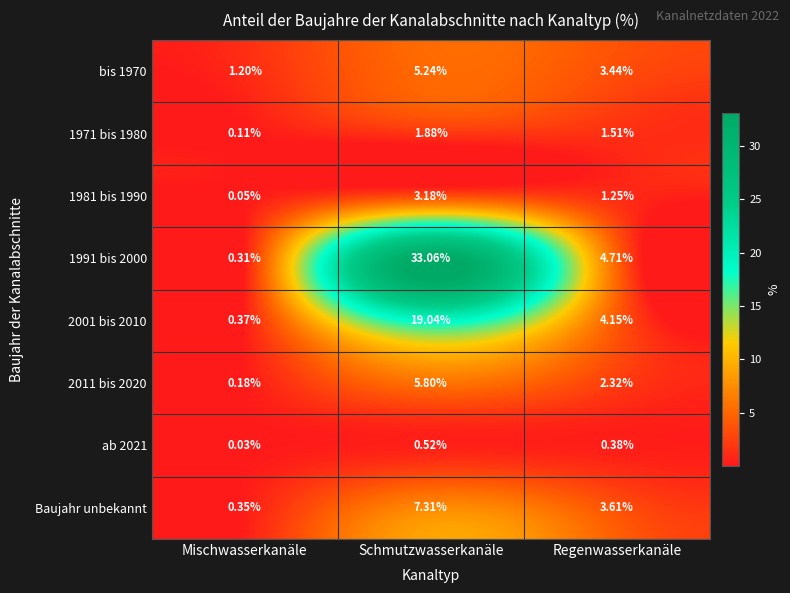

Is the value of 2011 bis 2020 at Schmutzwasserkanäle greater than the value of 1971 bis 1980 at Regenwasserkanäle?

Yes